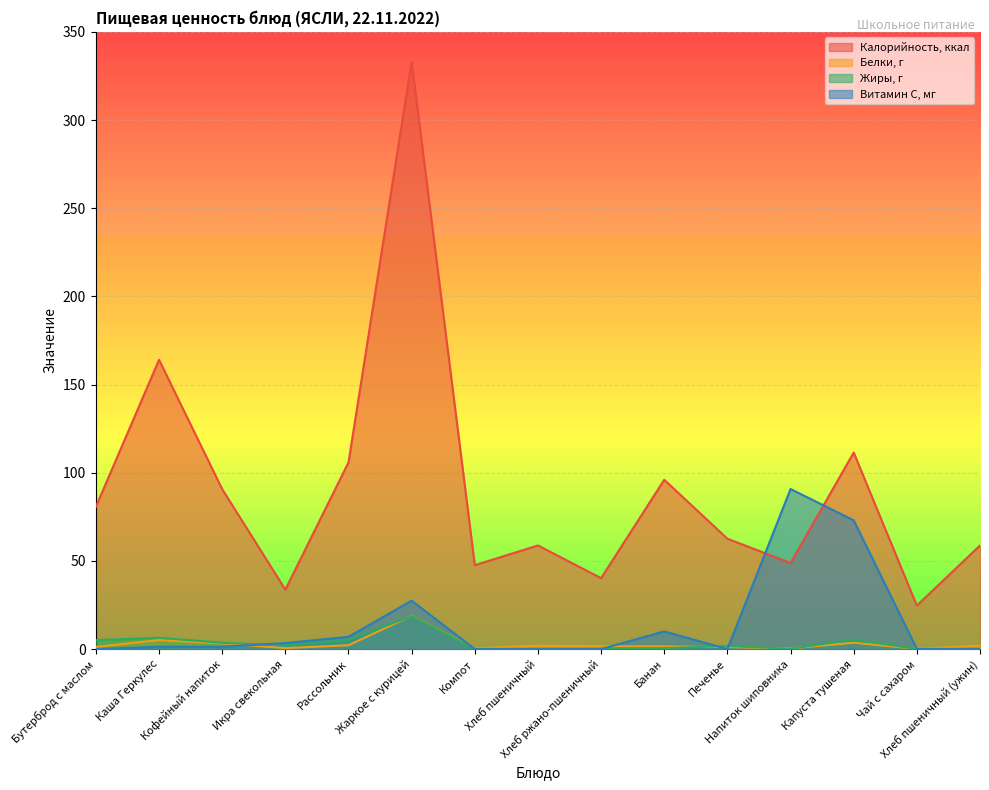

What is the label of the 7th point from the right?

Хлеб ржано-пшеничный